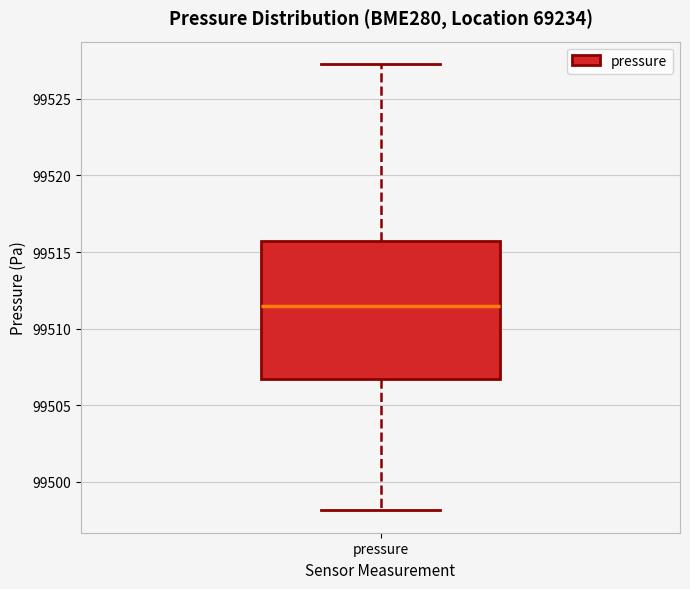

Transcribe this box plot: give where the median line is, the range the box spans, and where the two whiskers end, as read against the y-axis. The values are not printed on the chart, so give them approximately, as read against the axis.

median 99511.5, box 99506.5 to 99515.5, whiskers 99498.0 to 99527.5